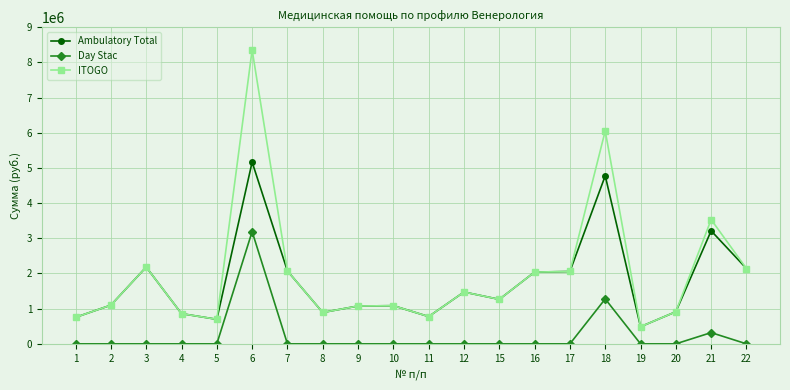

What is the spread (max minus min) of values at 16?

2040903.9